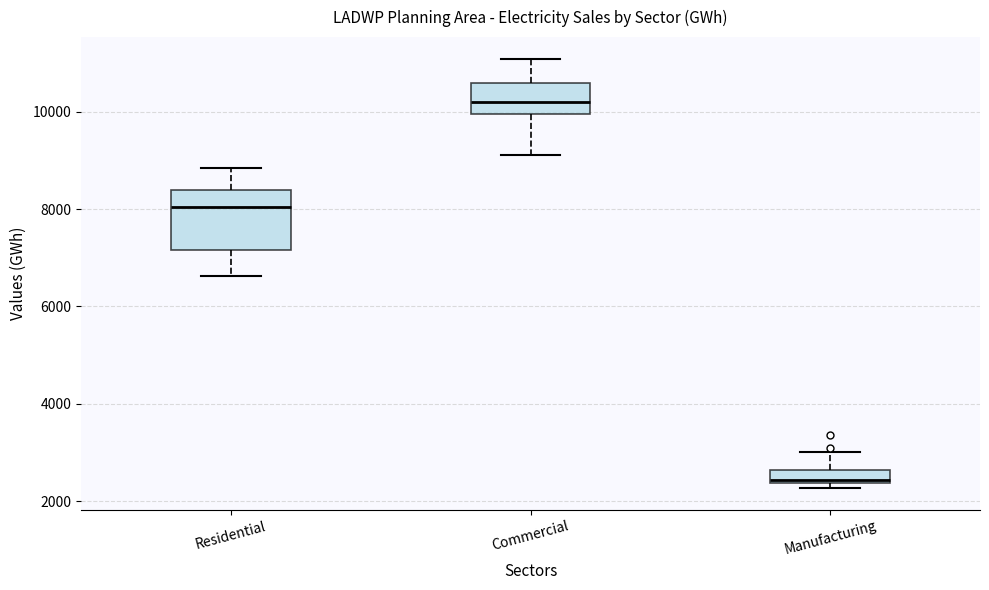

Which box's median line is the highest?

Commercial